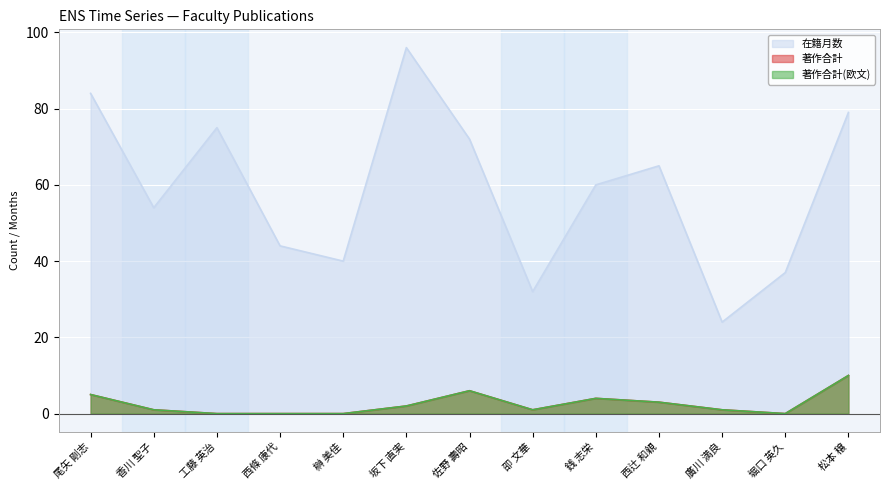

How many values in the 著作合計 series are below 1?

4